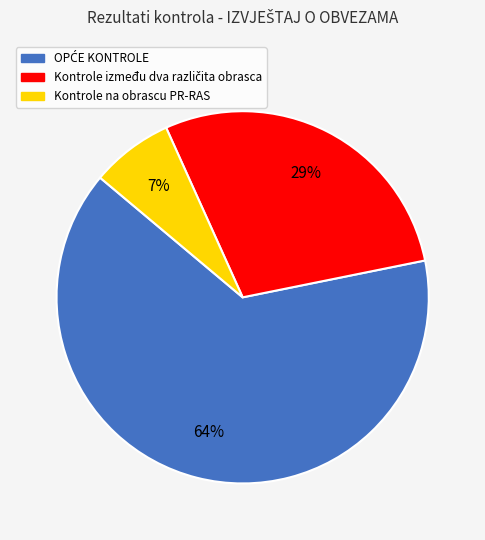

Which slice is the smallest?

Kontrole na obrascu PR-RAS